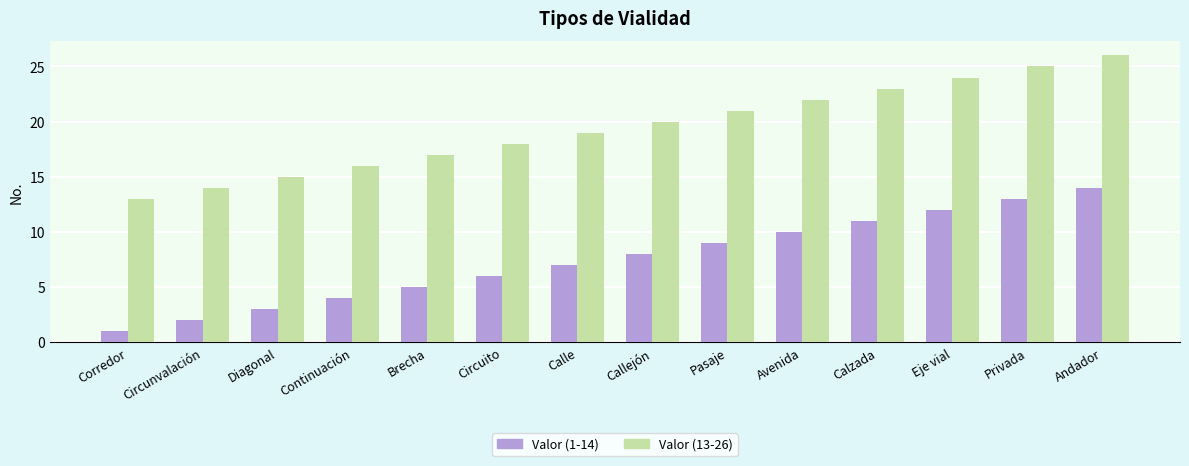

At how many categories does at least one series exceed 10?

14